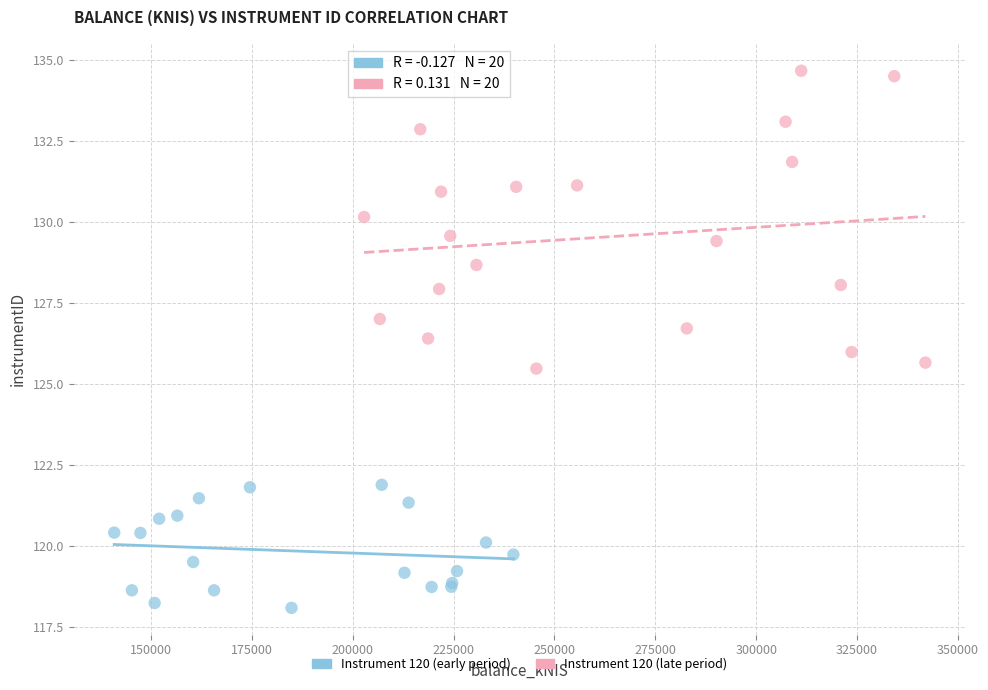

Which series has the widest spread of Y values?

Instrument 120 (late period)